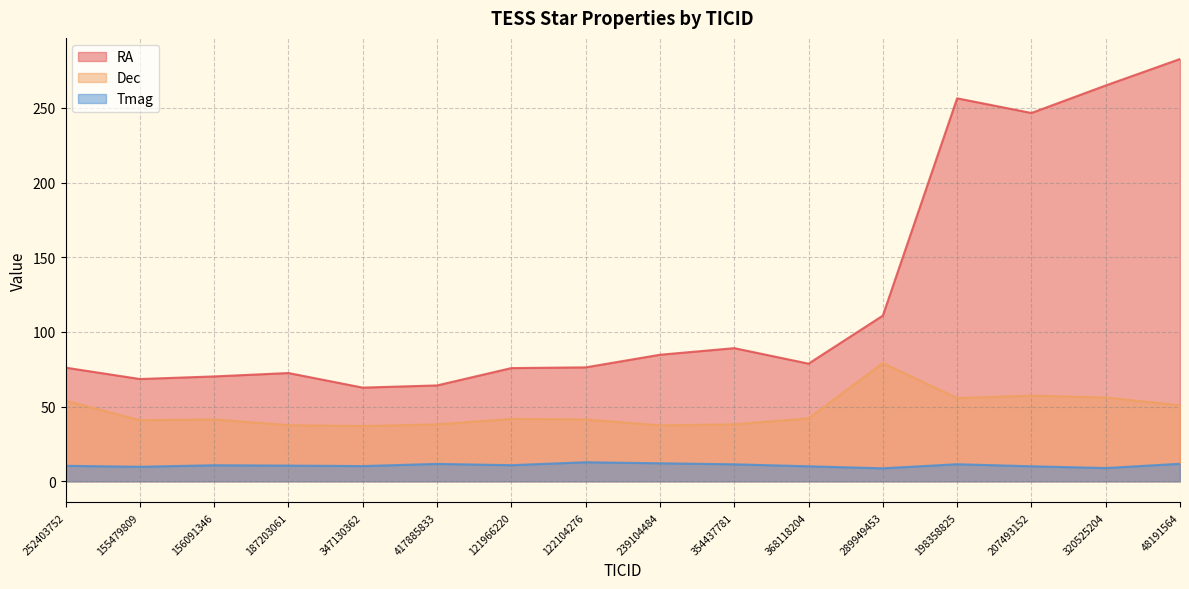

In Tmag, how many points are lower than both neighbors (excluding endpoints)?

5